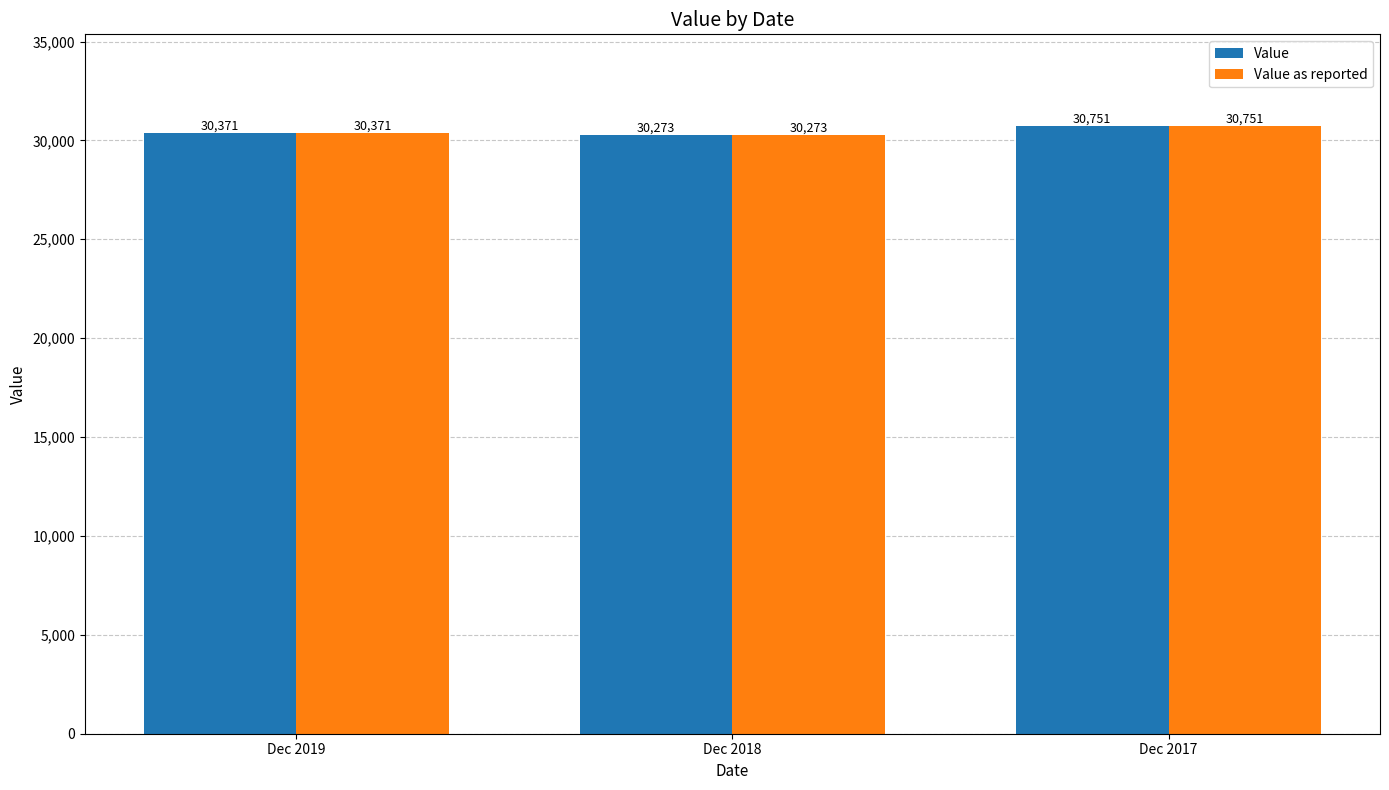

At which category is the sum across all series the highest?

Dec 2017